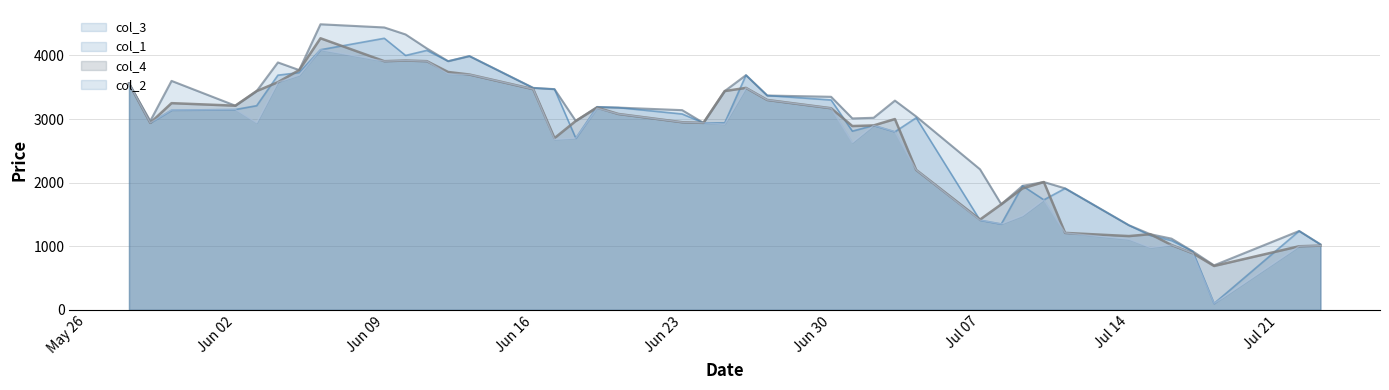

True or false: col_1 has a value of 3140 at 2003/05/30.

True